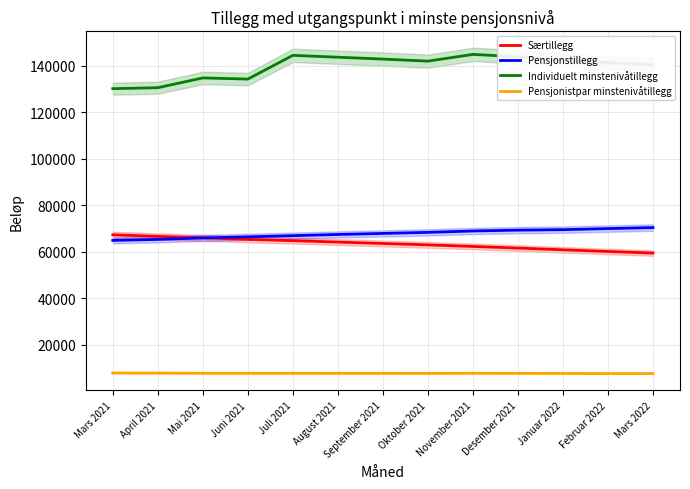

Reading right to left, list all the values displayed in this chart.

Særtillegg: Mars 2022=59357	Februar 2022=60034	Januar 2022=60756	Desember 2021=61514	November 2021=62204	Oktober 2021=62876	September 2021=63471	August 2021=64082	Juli 2021=64683	Juni 2021=65229	Mai 2021=65914	April 2021=66547	Mars 2021=67202
Pensjonstillegg: Mars 2022=70317	Februar 2022=69882	Januar 2022=69417	Desember 2021=69213	November 2021=68851	Oktober 2021=68256	September 2021=67801	August 2021=67348	Juli 2021=66839	Juni 2021=66337	Mai 2021=65861	April 2021=65223	Mars 2021=64801
Individuelt minstenivåtillegg: Mars 2022=140328	Februar 2022=141249	Januar 2022=142254	Desember 2021=143796	November 2021=144801	Oktober 2021=141909	September 2021=142786	August 2021=143587	Juli 2021=144384	Juni 2021=134180	Mai 2021=134684	April 2021=130469	Mars 2021=130067
Pensjonistpar minstenivåtillegg: Mars 2022=7522	Februar 2022=7534	Januar 2022=7578	Desember 2021=7620	November 2021=7651	Oktober 2021=7618	September 2021=7626	August 2021=7630	Juli 2021=7637	Juni 2021=7643	Mai 2021=7647	April 2021=7735	Mars 2021=7765